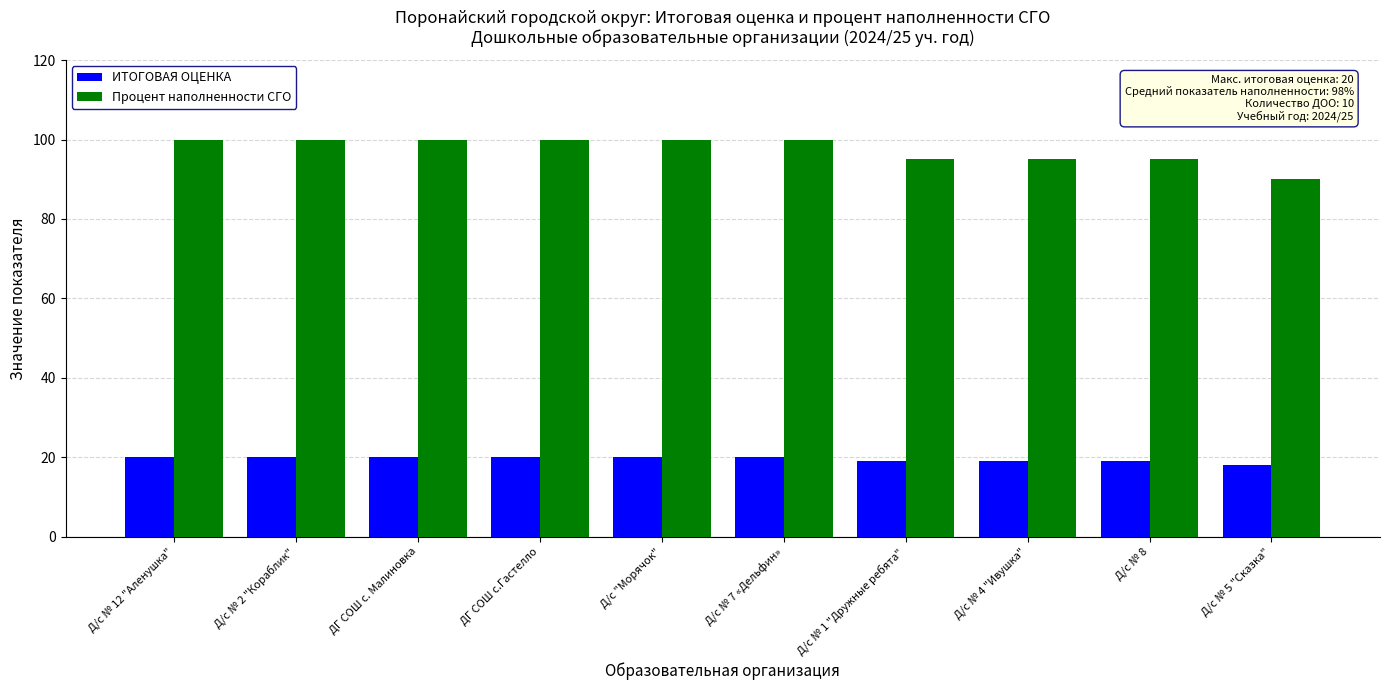

At which label does Процент наполненности СГО reach its minimum?

Д/с № 5 "Сказка"